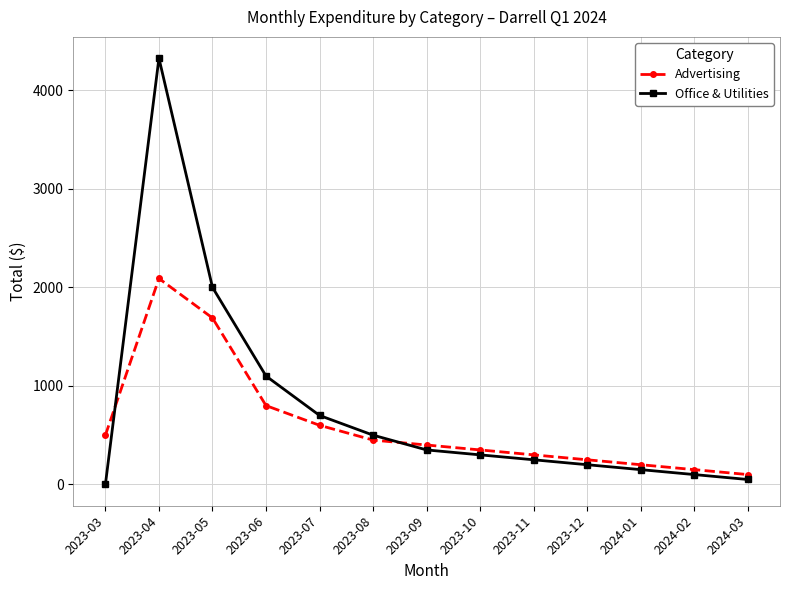

What position from the left is 2024-02?

12